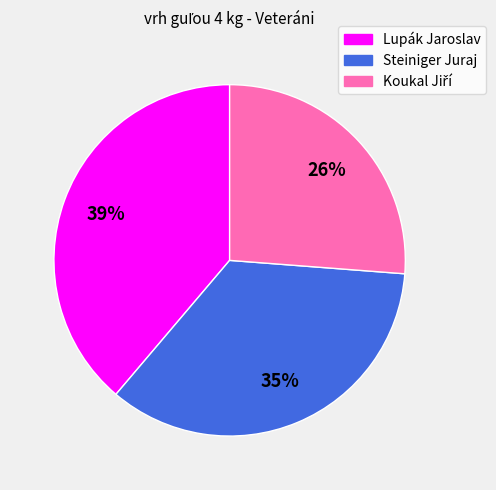

What percentage is the Lupák Jaroslav slice, to the nearest percent?

39%